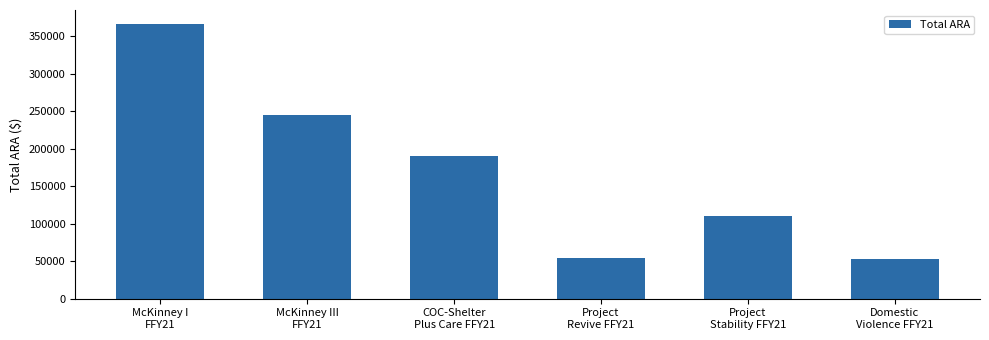

Approximately how many times larger is the value at Project
Stability FFY21 compared to Project
Revive FFY21?

2.0